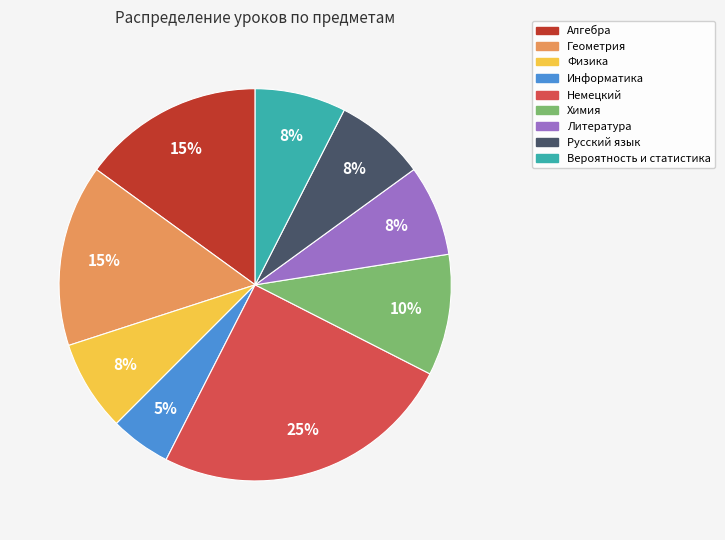

To the nearest percent, what is the difference between the largest and smallest slice percentages?

20%